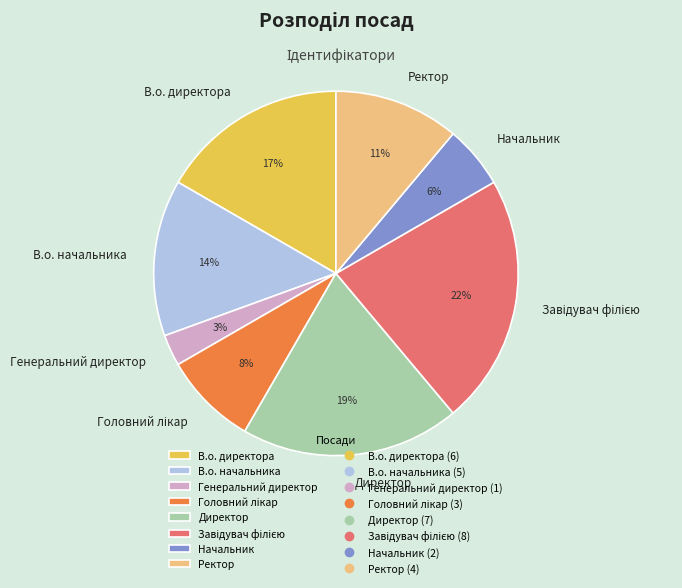

Which category has the smallest portion of the pie?

Генеральний директор